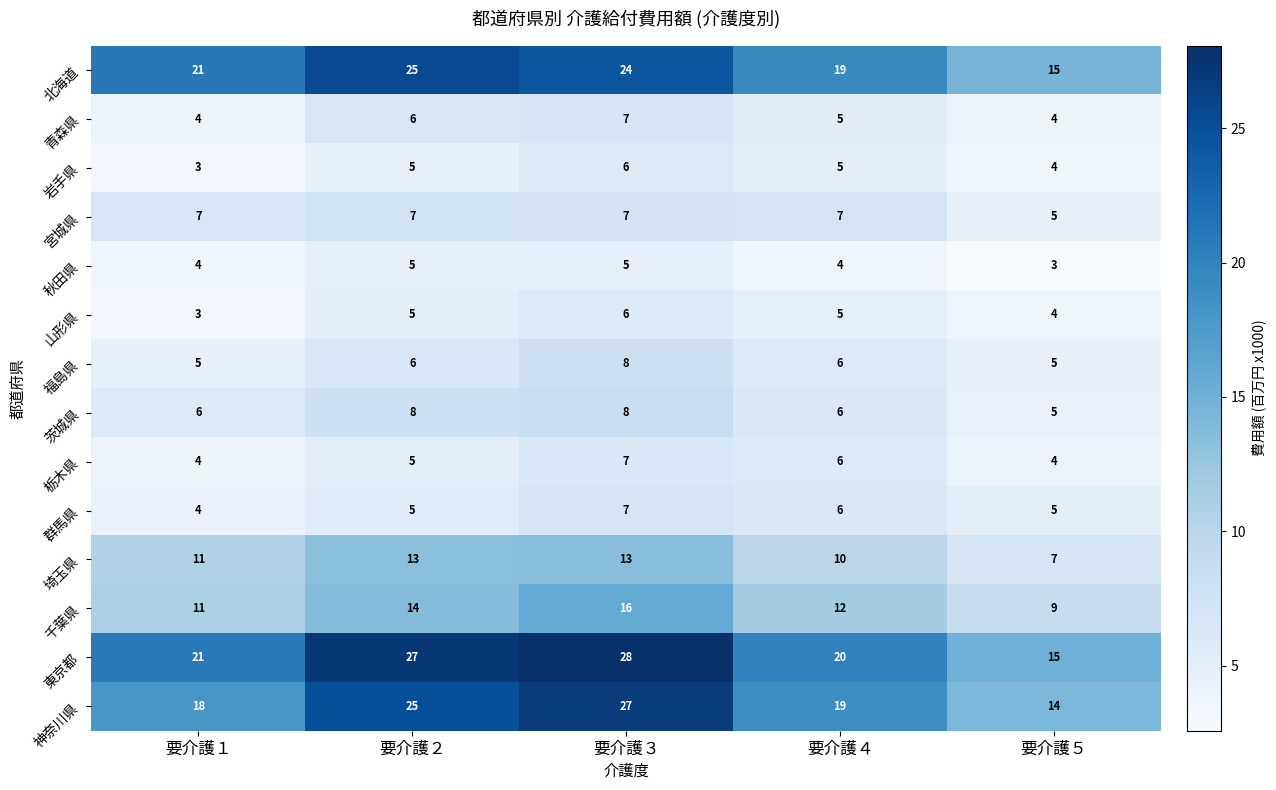

What is the spread (max minus min) of values at 要介護４?

16